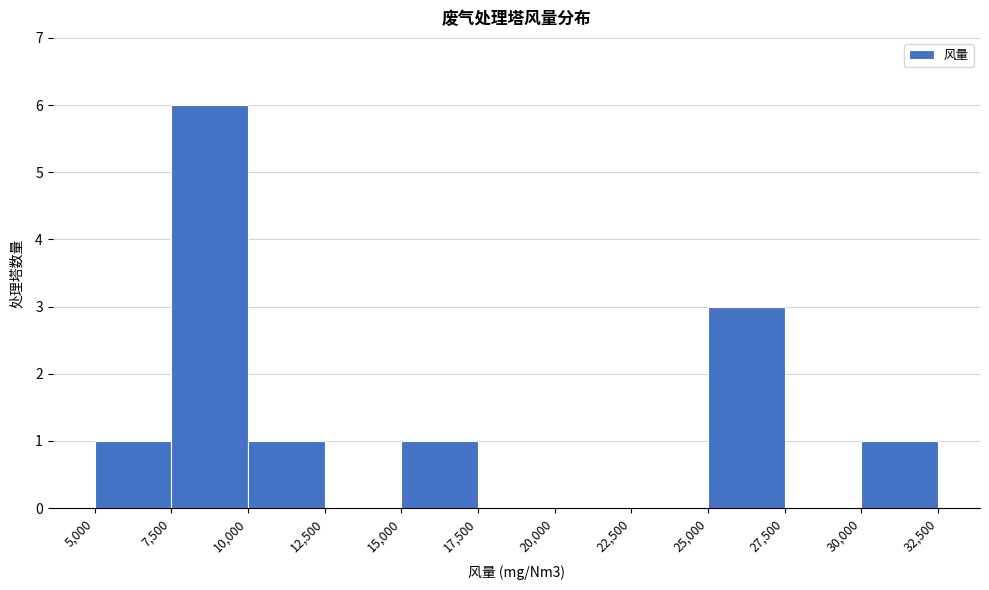

What is the height of the bar covering 5,000 to 7,500 on the x-axis? The values are not printed on the chart, so give them approximately, as read against the axis.

1